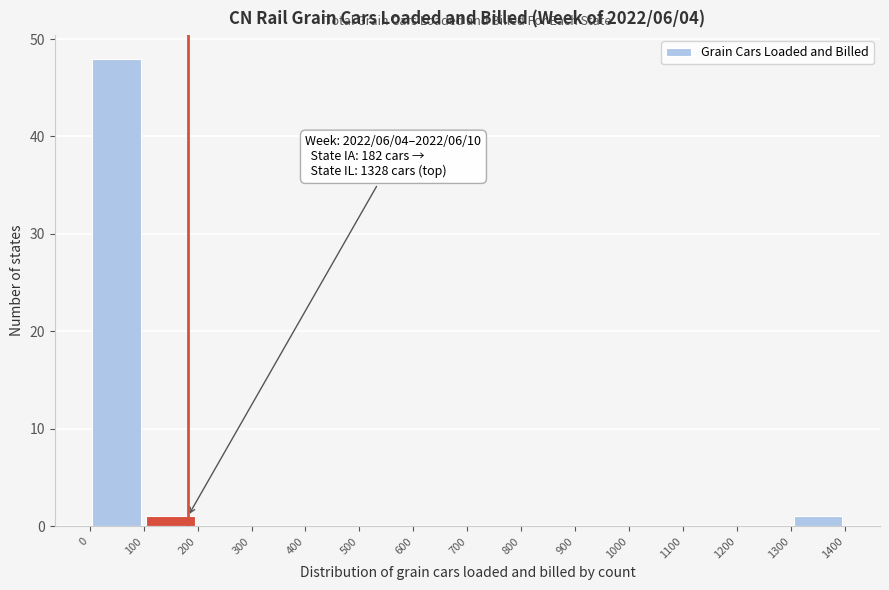

Over which range of the x-axis is the bar tallest?

0 to 100